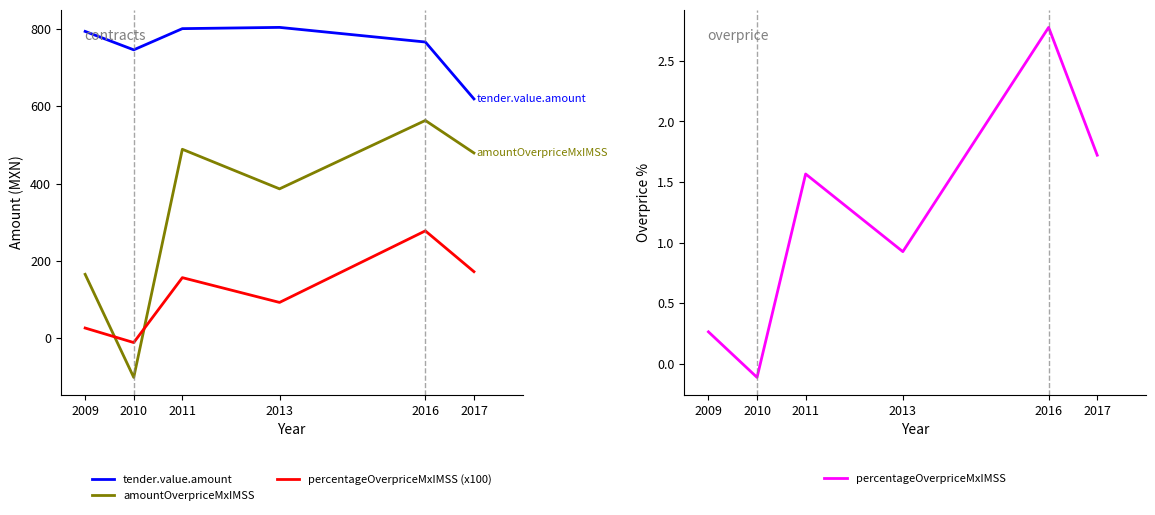

True or false: tender.value.amount has a value of 618.9 at 2017.

True